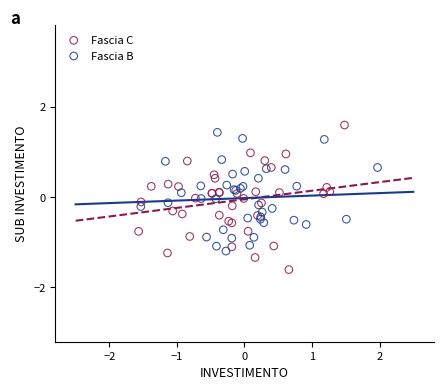

Which series has the largest Y range (max minus min)?

Fascia C